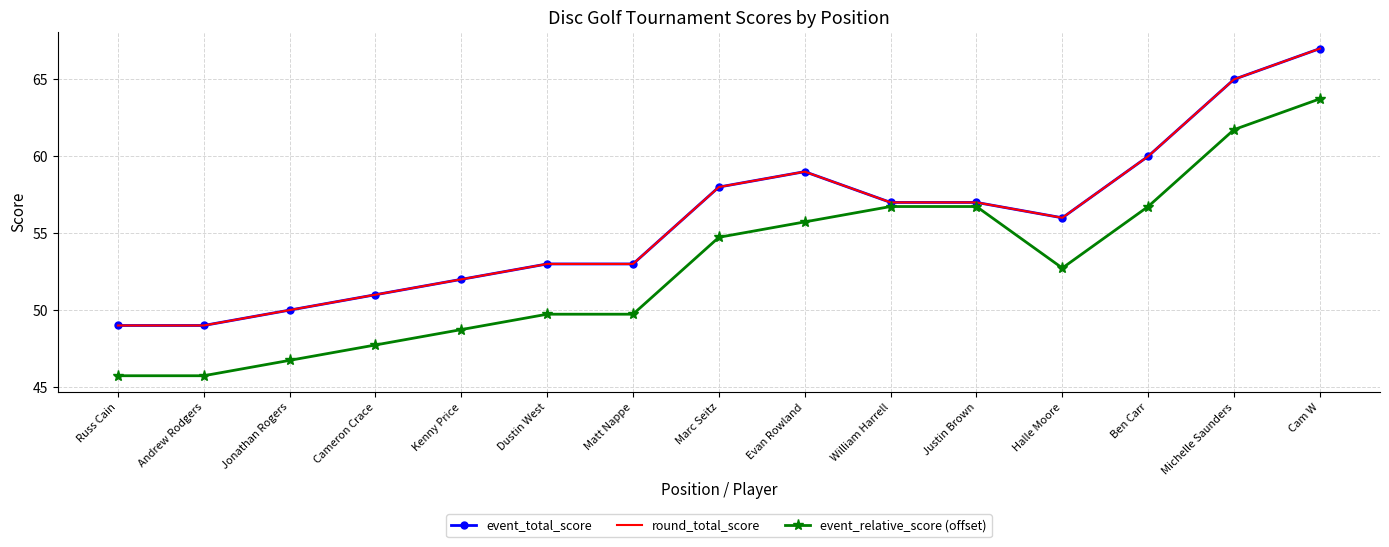

What is the sum of the round_total_score values at Kenny Price and William Harrell?

109.0